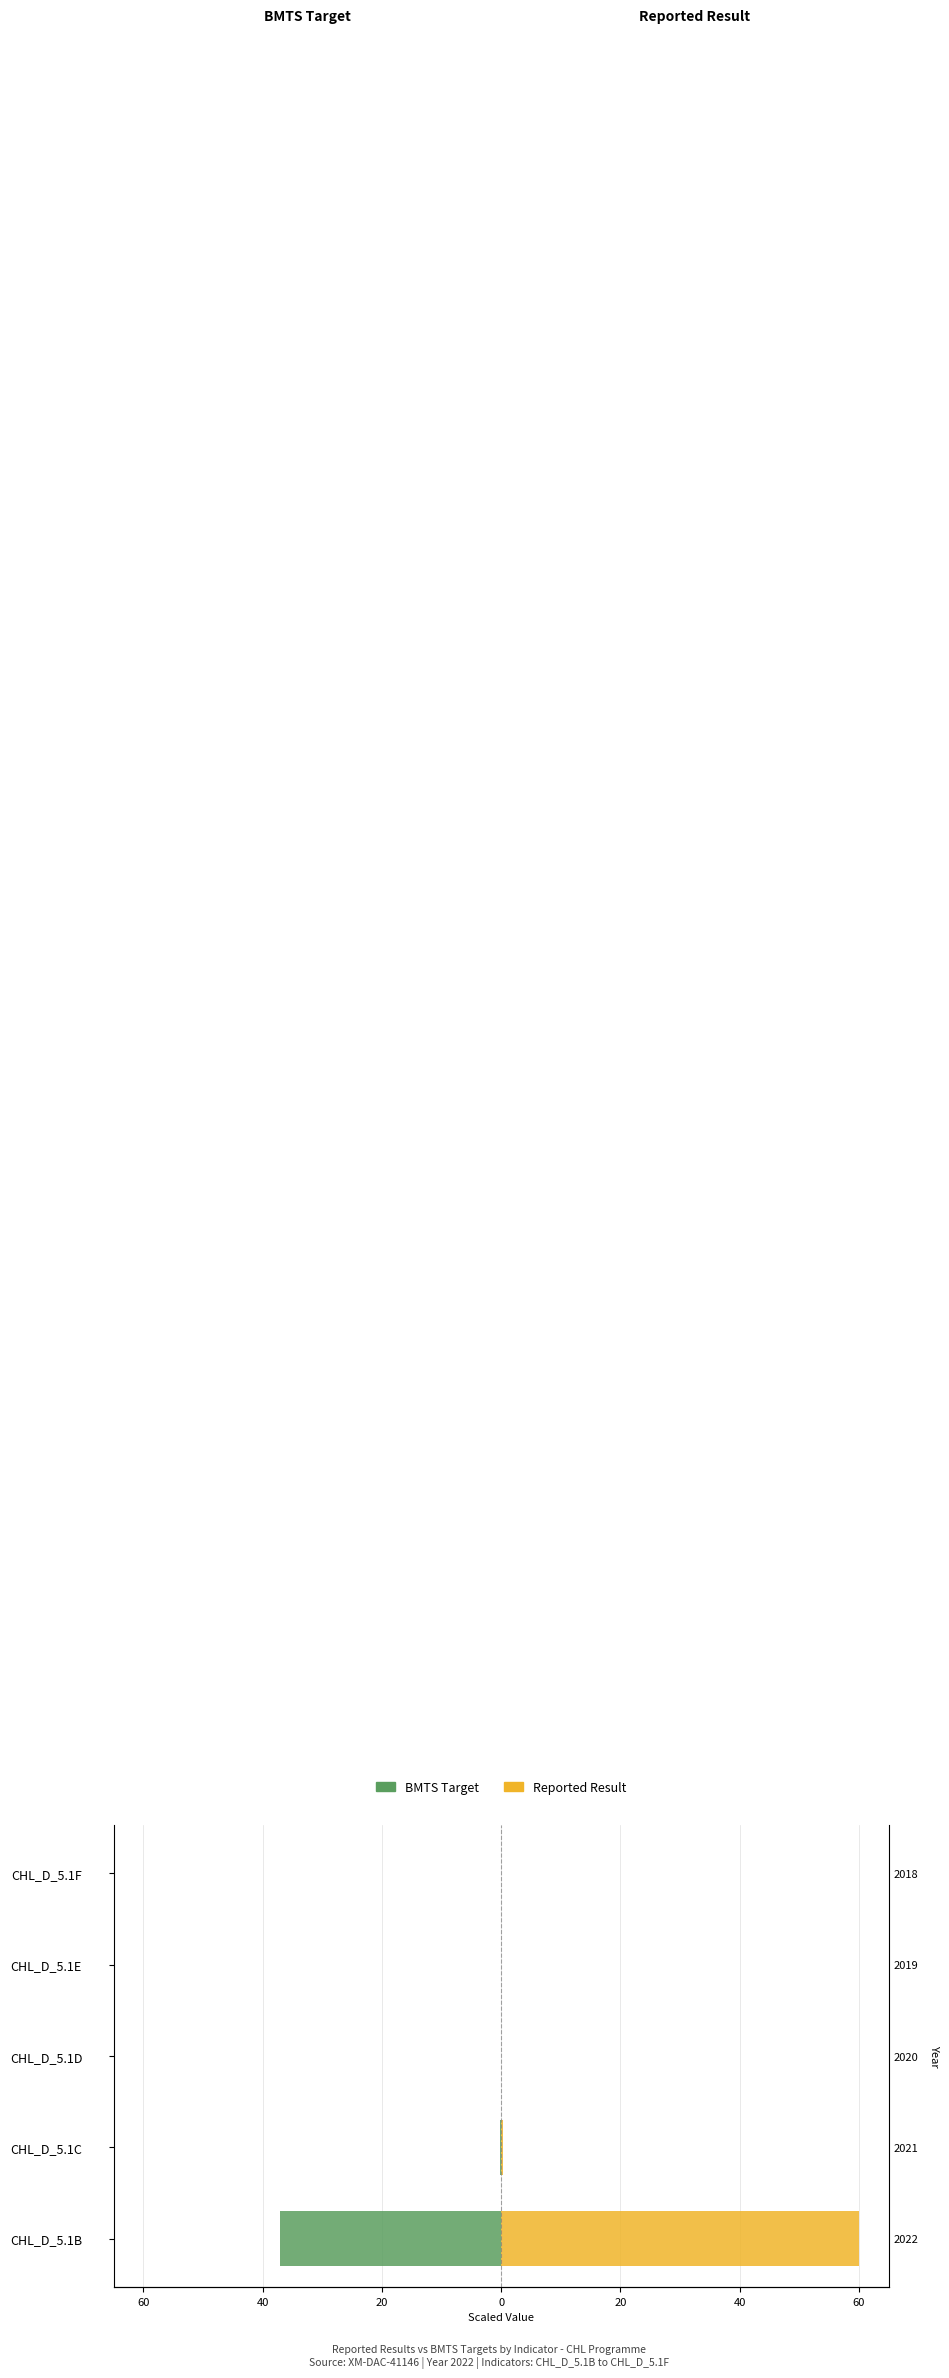

What is the greatest value displayed?

60.0